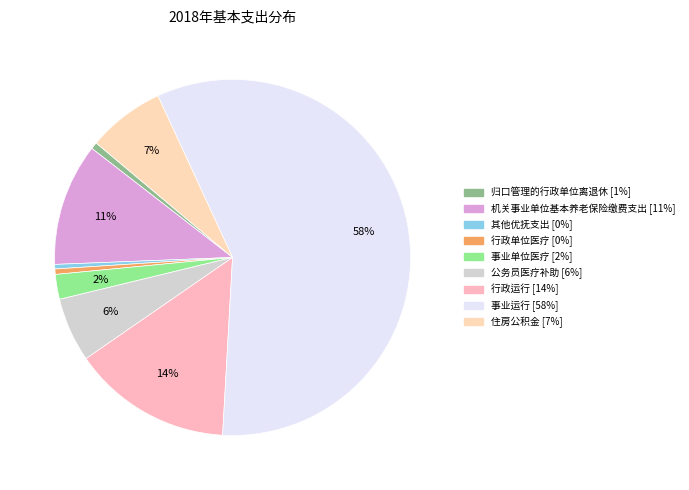

Count the number of slices in the pie.

9